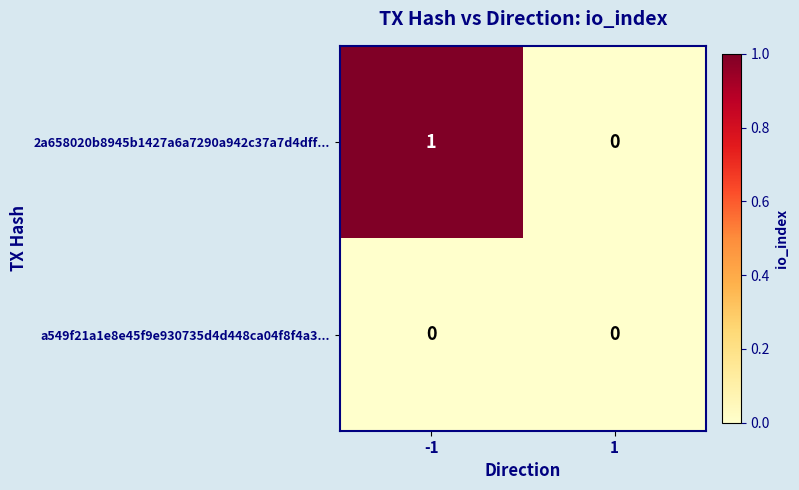

Is the value of a549f21a1e8e45f9e930735d4d448ca04f8f4a3... at 1 greater than the value of 2a658020b8945b1427a6a7290a942c37a7d4dff... at -1?

No